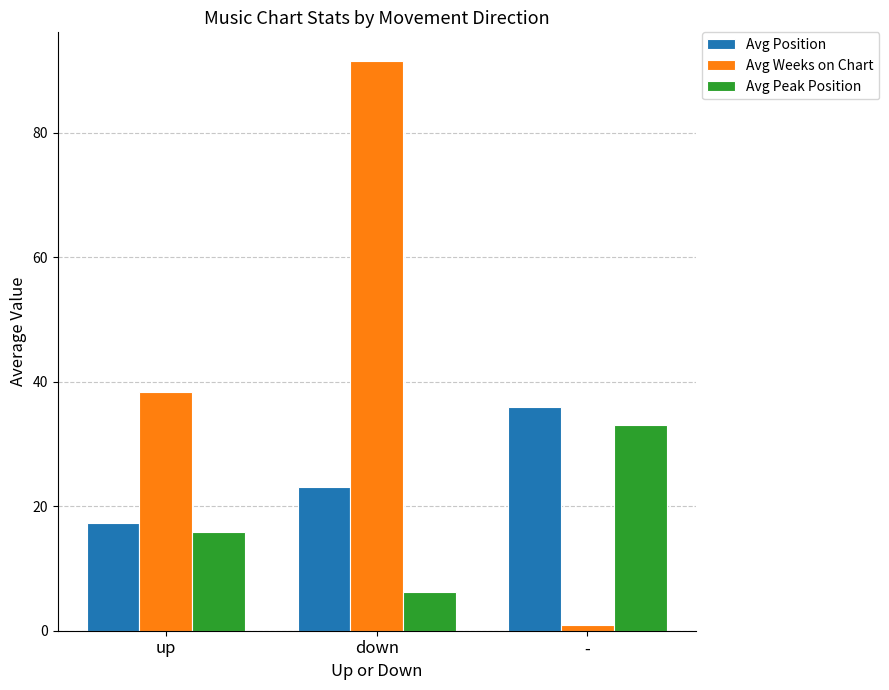

What is the sum of the Avg Weeks on Chart values at up and down?

130.0